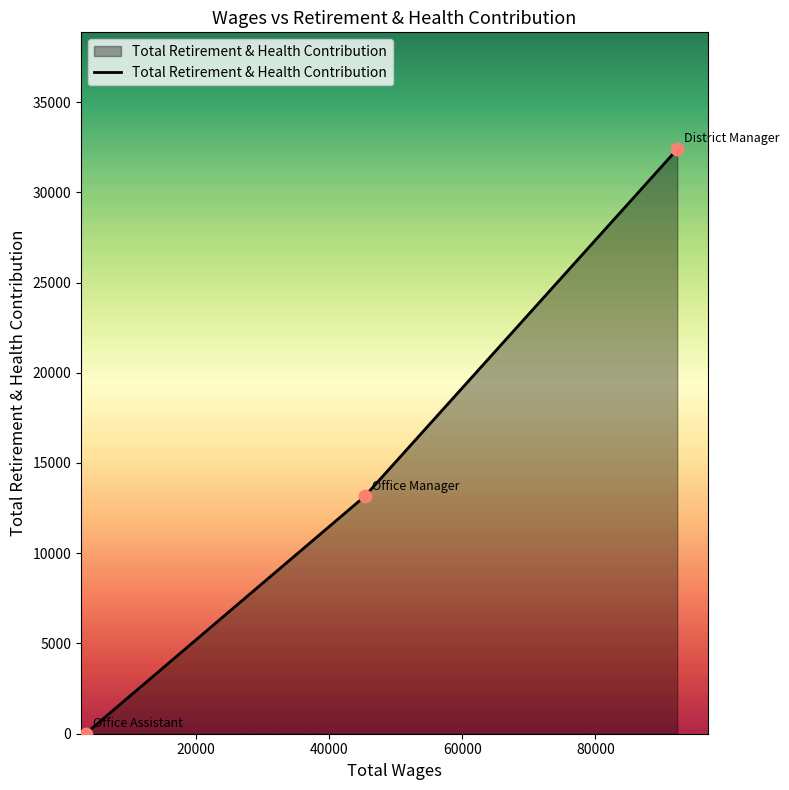

What is the greatest value displayed?

32385